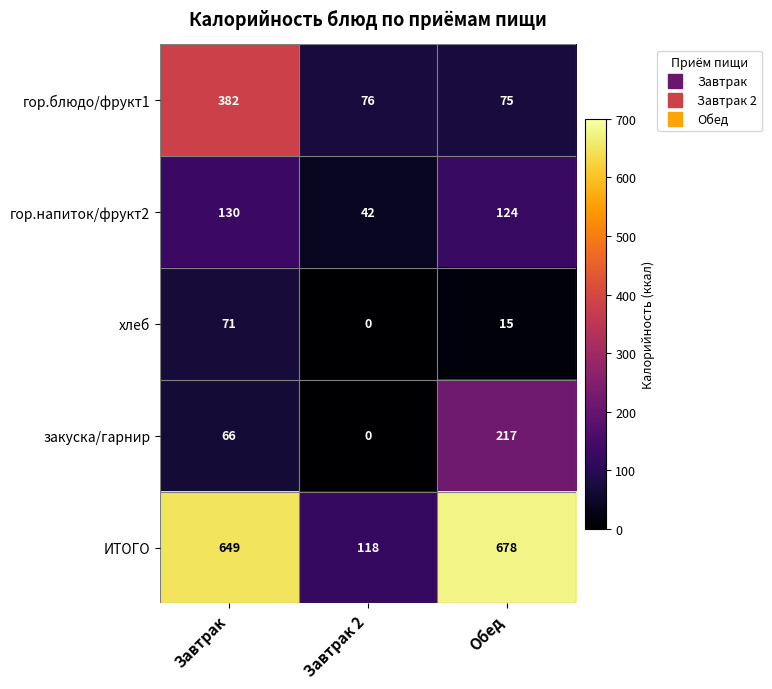

The value of хлеб at Завтрак 2 is 0. True or false?

True